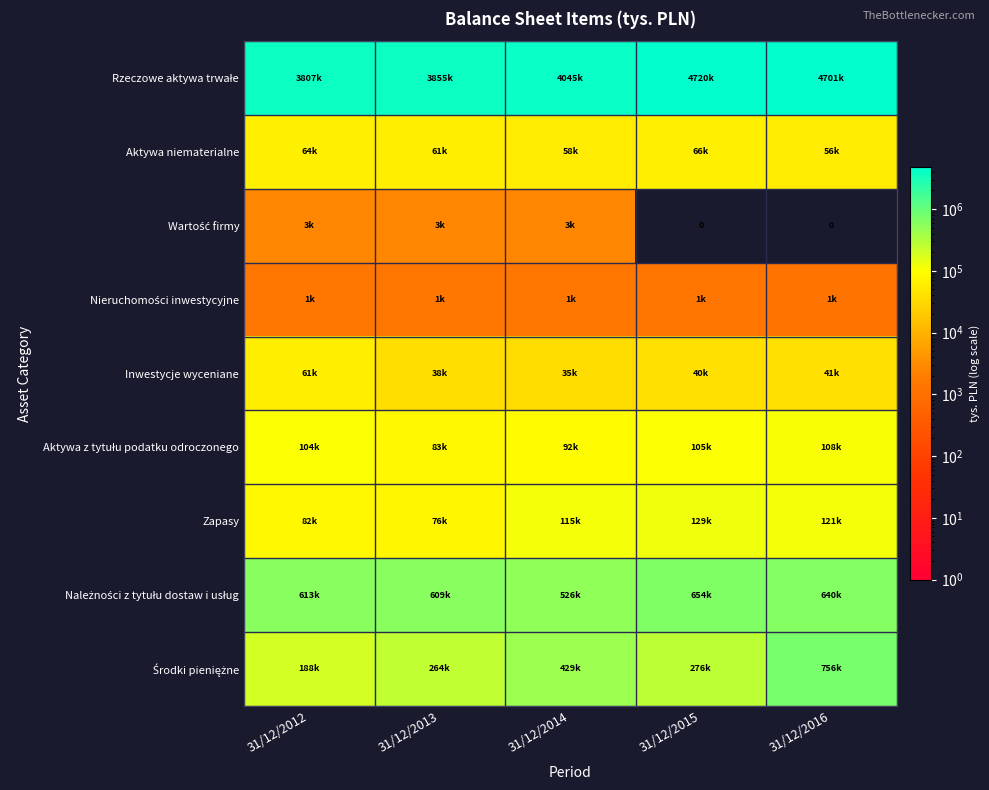

What is the total value across all series at 31/12/2013?

4991375